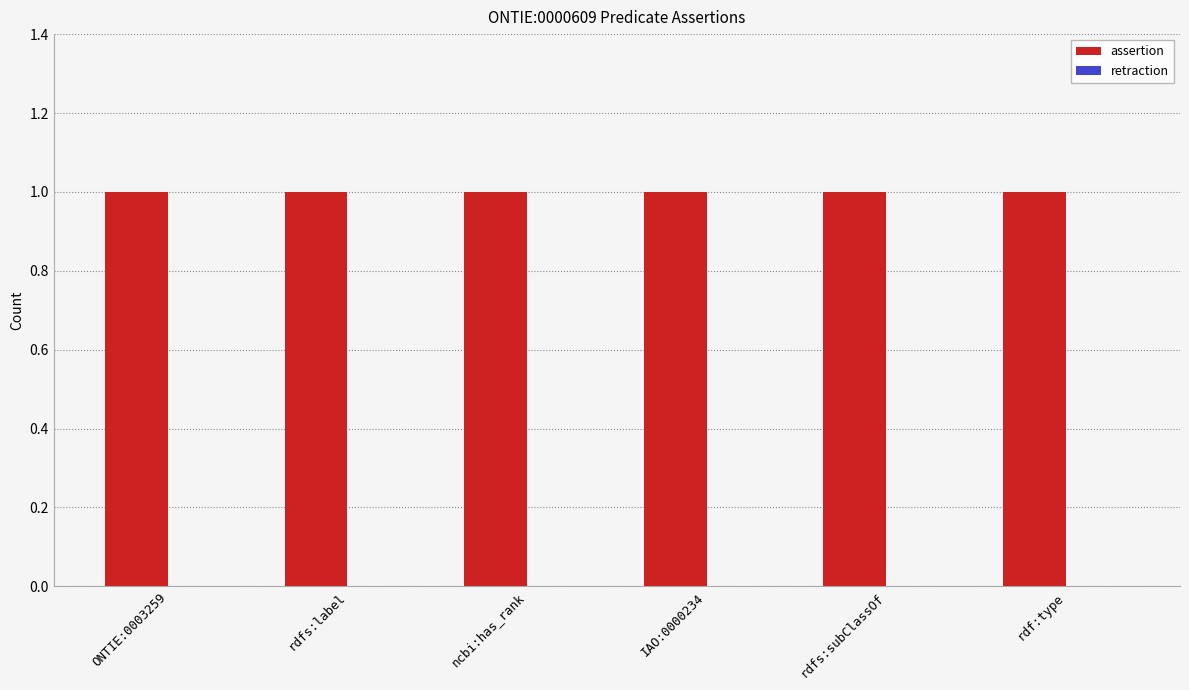

Rank the series by their maximum value, from lowest to highest.

retraction, assertion